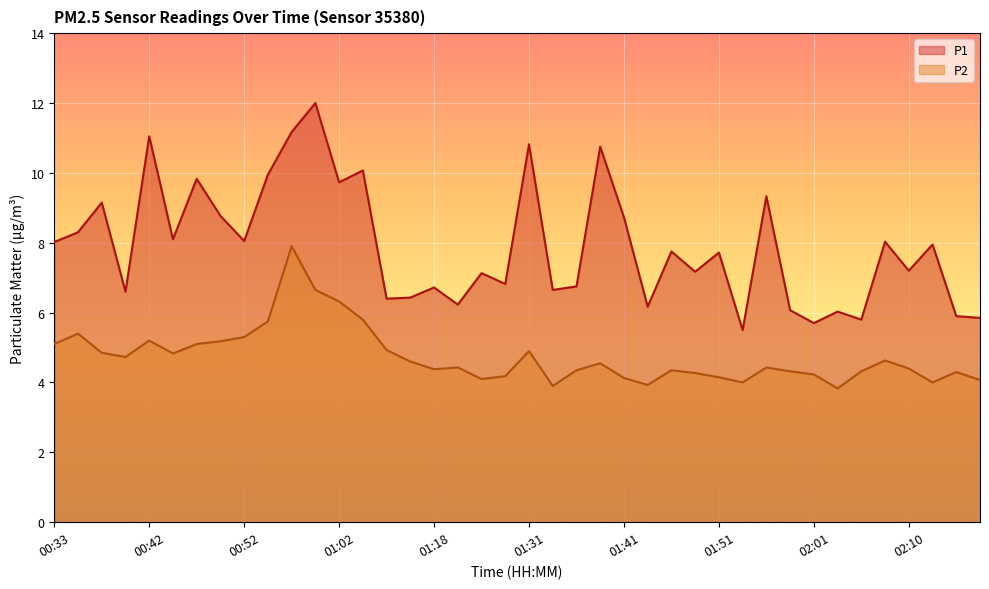

Reading left to right, extract all data points from this chart.

P1: 00:33=8.0	00:35=8.3	00:37=9.2	00:40=6.6	00:42=11.1	00:45=8.1	00:47=9.8	00:50=8.8	00:52=8.1	00:54=9.9	00:57=11.2	00:59=12.0	01:02=9.7	01:04=10.1	01:12=6.4	01:16=6.4	01:18=6.7	01:21=6.2	01:23=7.1	01:25=6.8	01:31=10.8	01:34=6.7	01:36=6.8	01:39=10.8	01:41=8.7	01:44=6.2	01:46=7.8	01:49=7.2	01:51=7.7	01:53=5.5	01:56=9.3	01:58=6.1	02:01=5.7	02:03=6.0	02:06=5.8	02:08=8.0	02:10=7.2	02:13=8.0	02:15=5.9	02:18=5.8
P2: 00:33=5.1	00:35=5.4	00:37=4.8	00:40=4.7	00:42=5.2	00:45=4.8	00:47=5.1	00:50=5.2	00:52=5.3	00:54=5.8	00:57=7.9	00:59=6.7	01:02=6.3	01:04=5.8	01:12=4.9	01:16=4.6	01:18=4.4	01:21=4.4	01:23=4.1	01:25=4.2	01:31=4.9	01:34=3.9	01:36=4.3	01:39=4.5	01:41=4.1	01:44=3.9	01:46=4.3	01:49=4.3	01:51=4.2	01:53=4.0	01:56=4.4	01:58=4.3	02:01=4.2	02:03=3.8	02:06=4.3	02:08=4.6	02:10=4.4	02:13=4.0	02:15=4.3	02:18=4.1